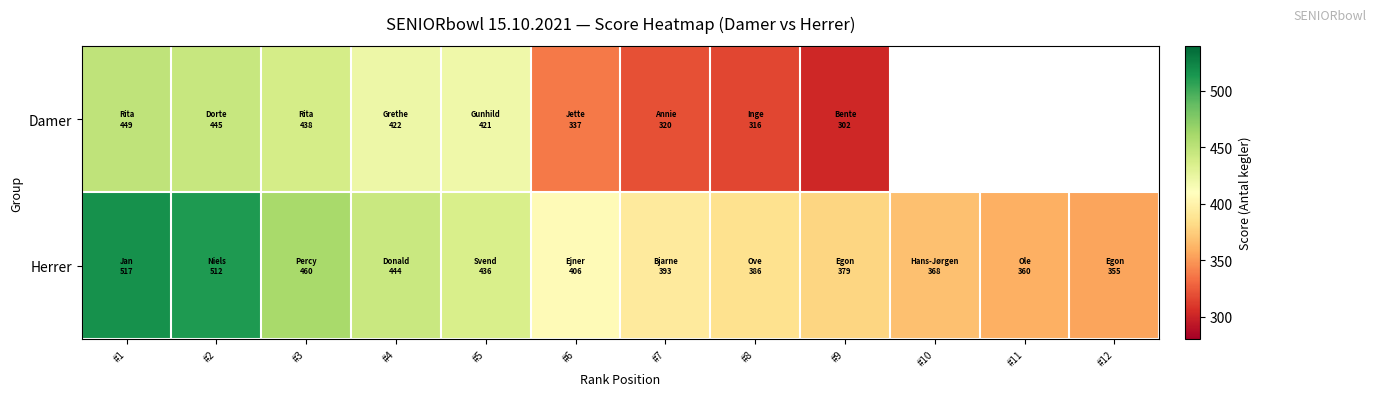

At #5, list the series in order from smallest to largest.

Damer, Herrer